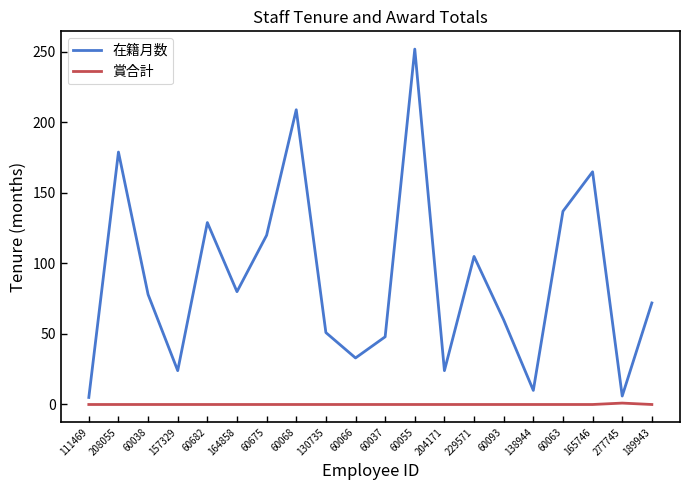

Rank the series by their maximum value, from lowest to highest.

賞合計, 在籍月数